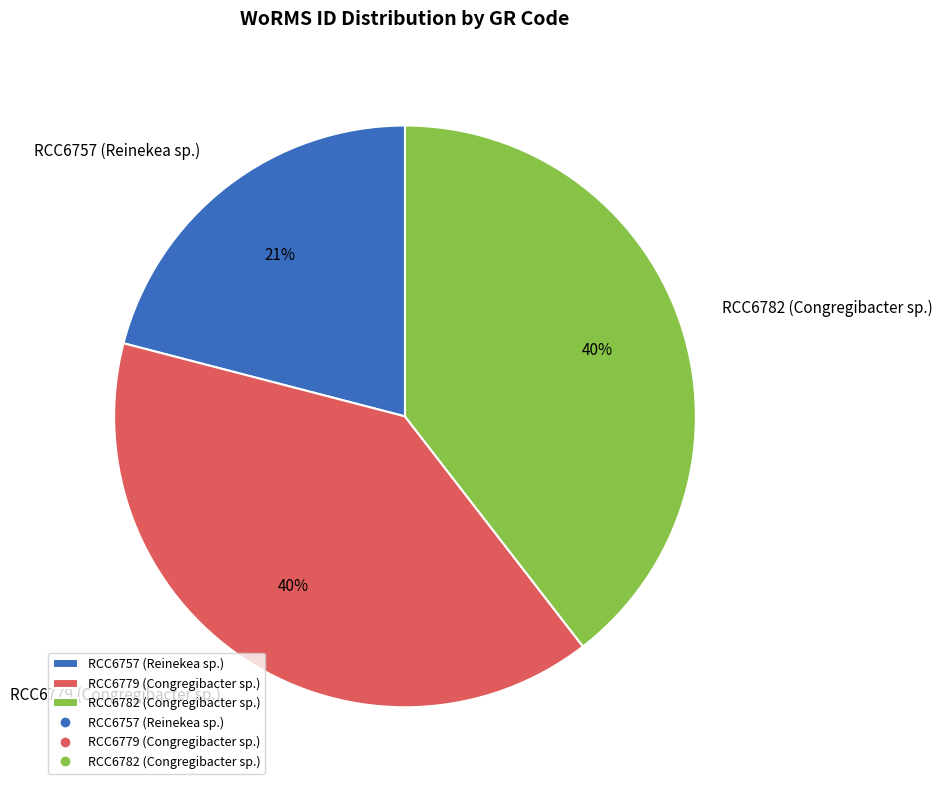

How many slices are in this pie chart?

3